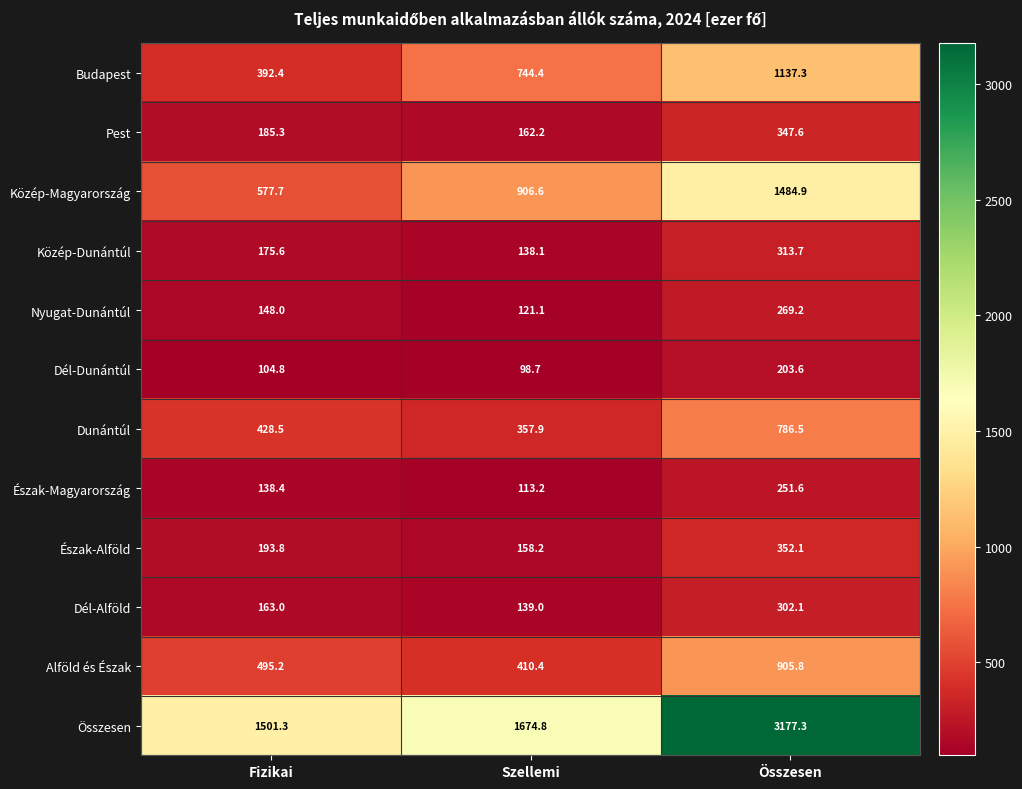

Rank the series at Szellemi from lowest to highest value.

Dél-Dunántúl, Észak-Magyarország, Nyugat-Dunántúl, Közép-Dunántúl, Dél-Alföld, Észak-Alföld, Pest, Dunántúl, Alföld és Észak, Budapest, Közép-Magyarország, Összesen